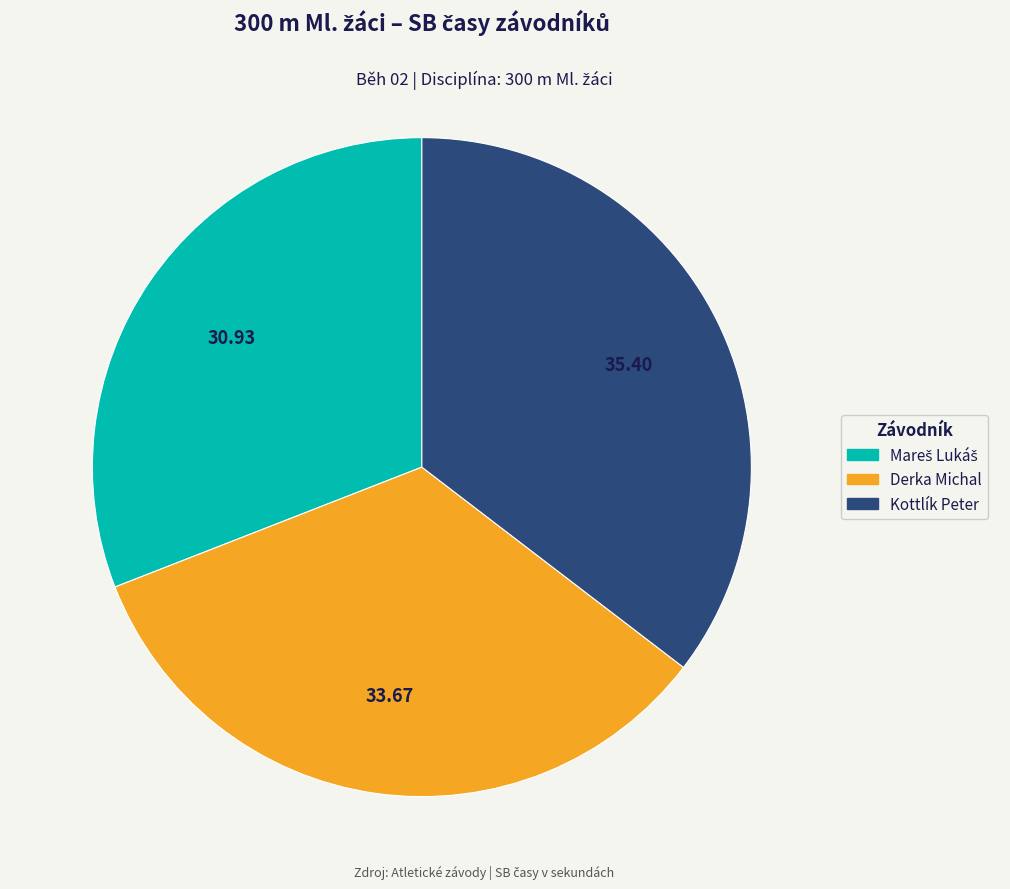

Is there any slice that represents more than half of the pie?

No